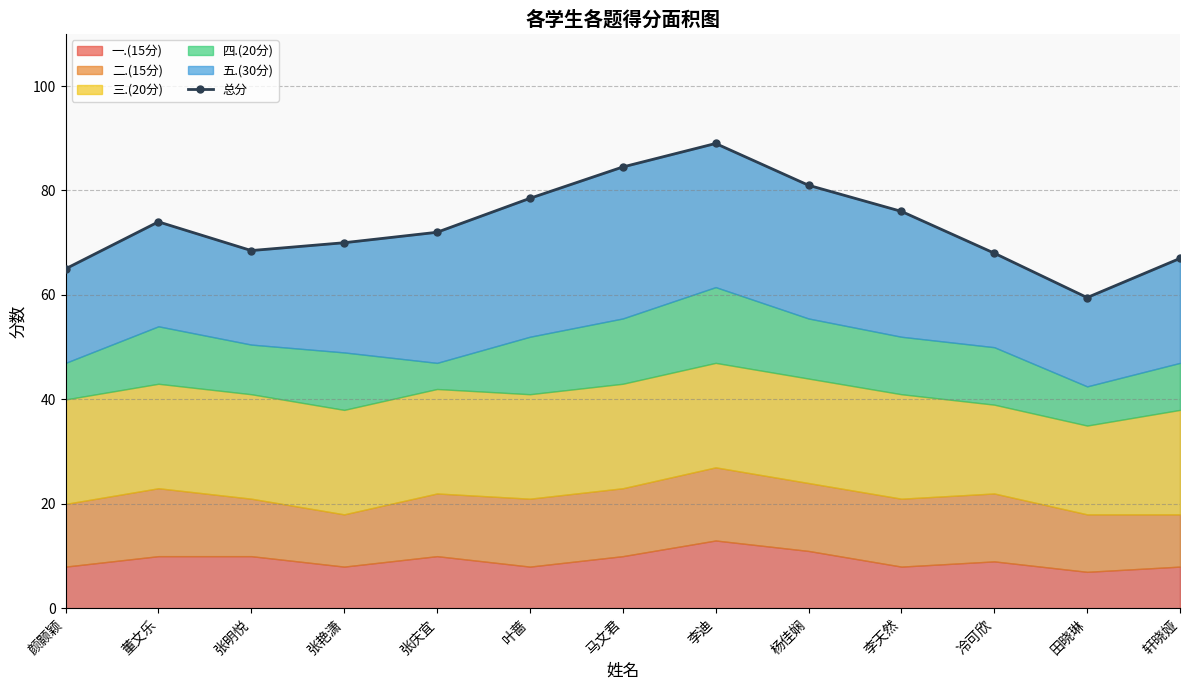

True or false: there are more than 2 points higher than both neighbors.

False